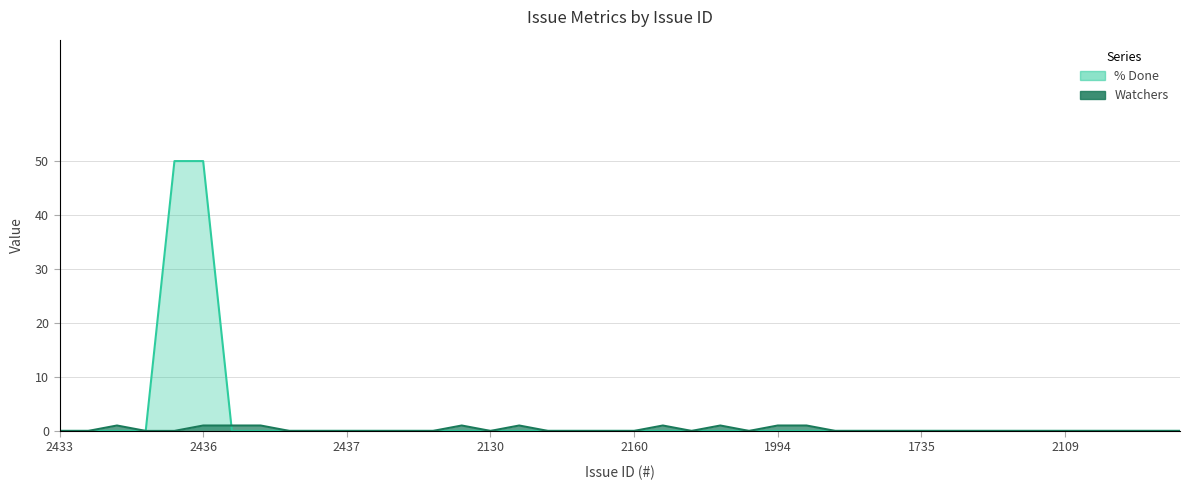

How many categories are shown in the chart?

40